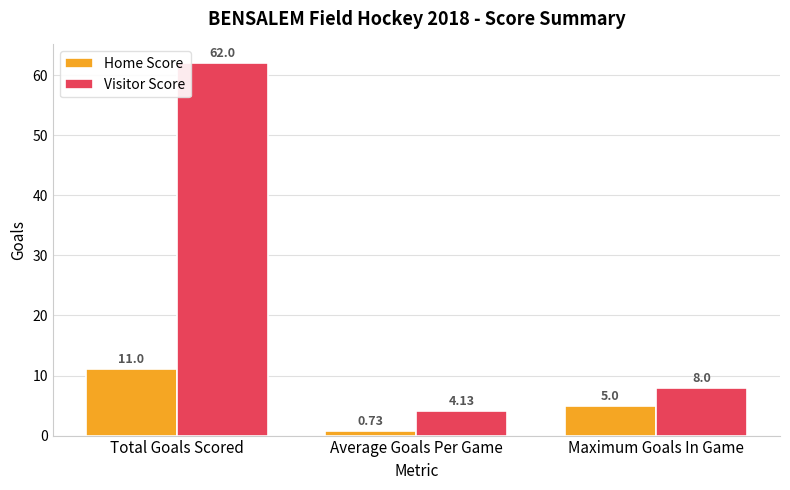

What position from the right is Average Goals Per Game?

2